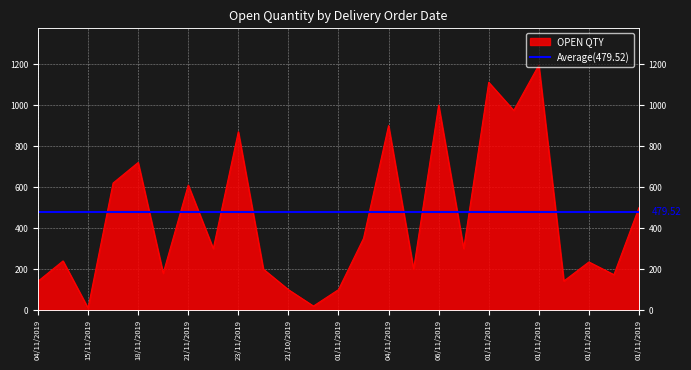

How many lines are shown in the chart?

1